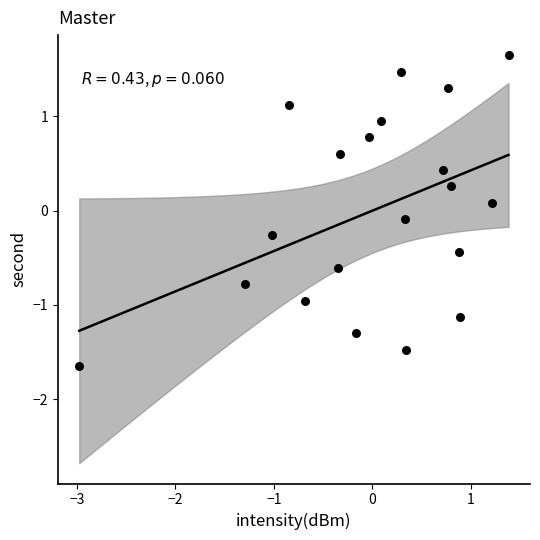

What is the range of Y values (max minus min)?

3.3